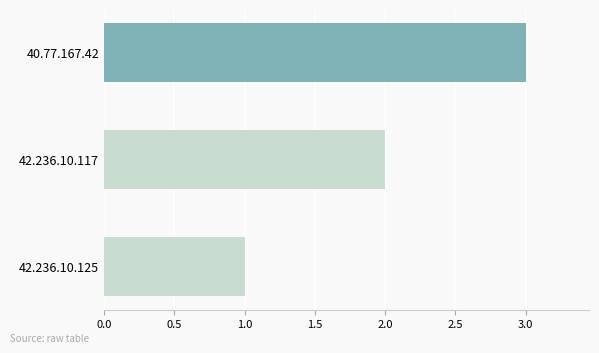

What is the smallest value displayed?

1